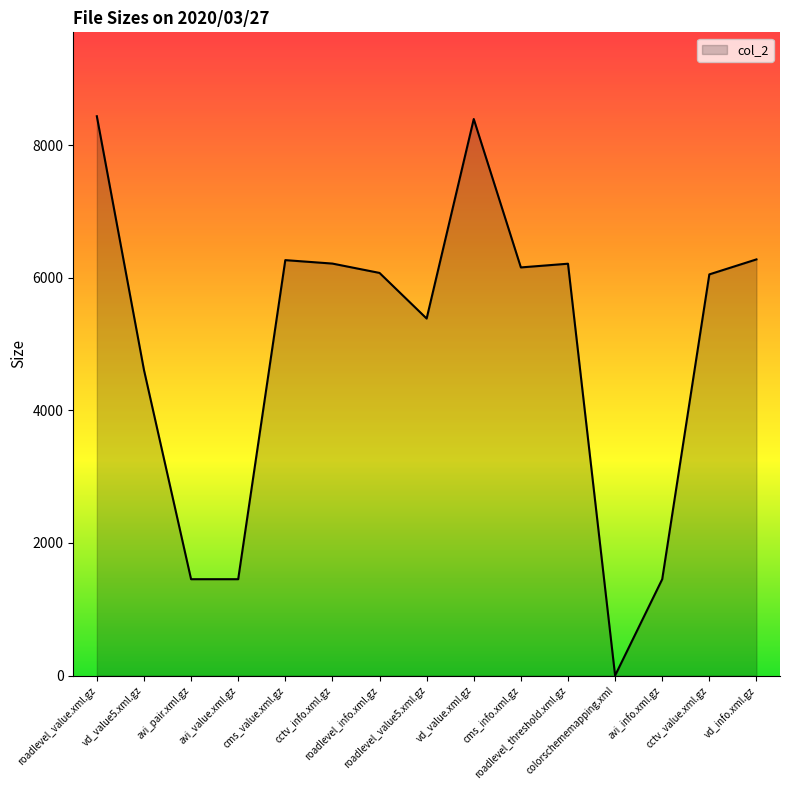

Does the chart display data point markers on the line(s)?

No